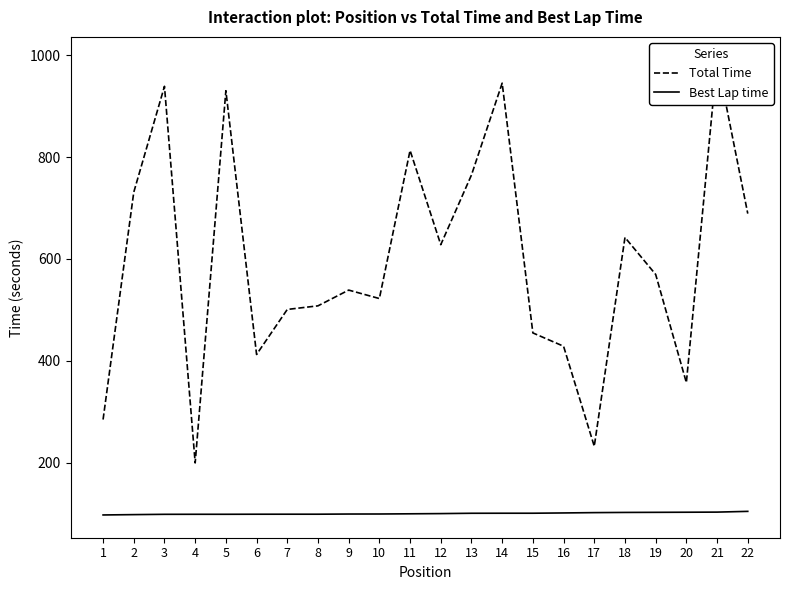

Rank the categories by Best Lap time value from highest to lowest.

22, 21, 20, 19, 18, 17, 16, 15, 14, 13, 12, 11, 10, 9, 8, 7, 6, 5, 4, 3, 2, 1